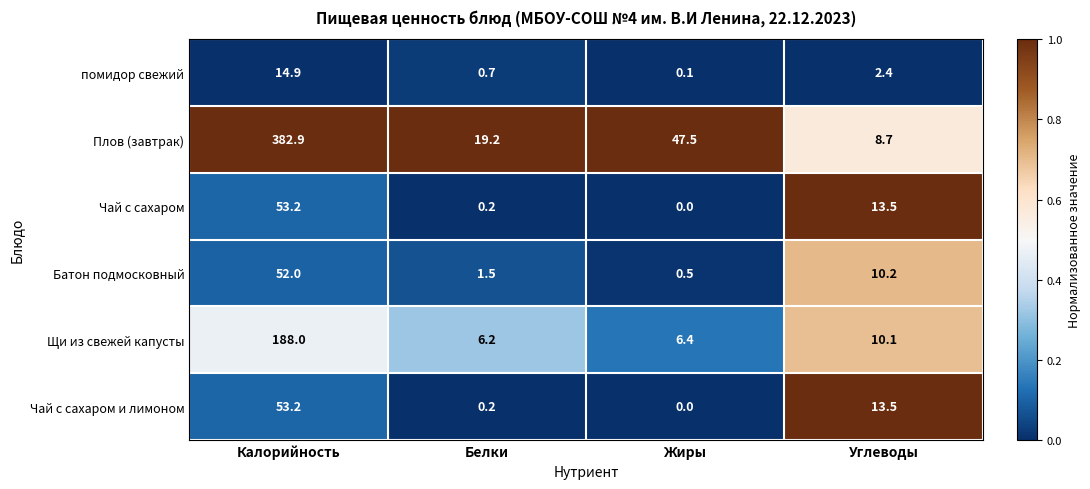

Rank the categories by Чай с сахаром value from highest to lowest.

Калорийность, Углеводы, Белки, Жиры